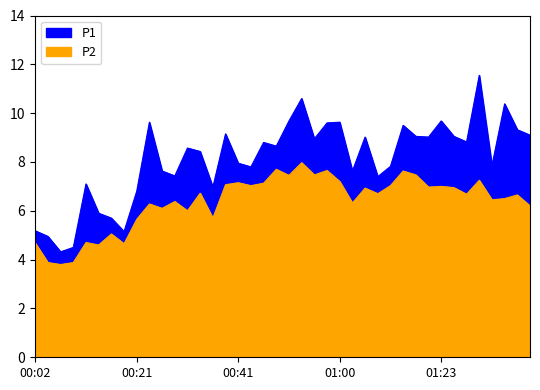

Reading left to right, list all the values displayed in this chart.

P1: 00:02=5.2	00:04=5.0	00:07=4.3	00:09=4.5	00:12=7.1	00:14=5.9	00:16=5.7	00:19=5.2	00:21=6.8	00:24=9.6	00:26=7.6	00:29=7.4	00:31=8.6	00:34=8.4	00:36=7.0	00:38=9.2	00:41=8.0	00:43=7.8	00:46=8.8	00:48=8.7	00:51=9.7	00:53=10.6	00:55=8.9	00:58=9.6	01:00=9.6	01:03=7.6	01:05=9.0	01:11=7.4	01:13=7.8	01:16=9.5	01:18=9.1	01:21=9.0	01:23=9.7	01:29=9.1	01:31=8.8	01:34=11.6	01:36=7.8	01:39=10.4	01:41=9.3	01:44=9.1
P2: 00:02=4.7	00:04=3.9	00:07=3.8	00:09=3.9	00:12=4.7	00:14=4.6	00:16=5.0	00:19=4.7	00:21=5.7	00:24=6.3	00:26=6.1	00:29=6.4	00:31=6.0	00:34=6.7	00:36=5.7	00:38=7.1	00:41=7.2	00:43=7.0	00:46=7.1	00:48=7.7	00:51=7.5	00:53=8.0	00:55=7.5	00:58=7.7	01:00=7.2	01:03=6.3	01:05=6.9	01:11=6.7	01:13=7.0	01:16=7.6	01:18=7.5	01:21=7.0	01:23=7.0	01:29=7.0	01:31=6.7	01:34=7.2	01:36=6.5	01:39=6.5	01:41=6.7	01:44=6.2